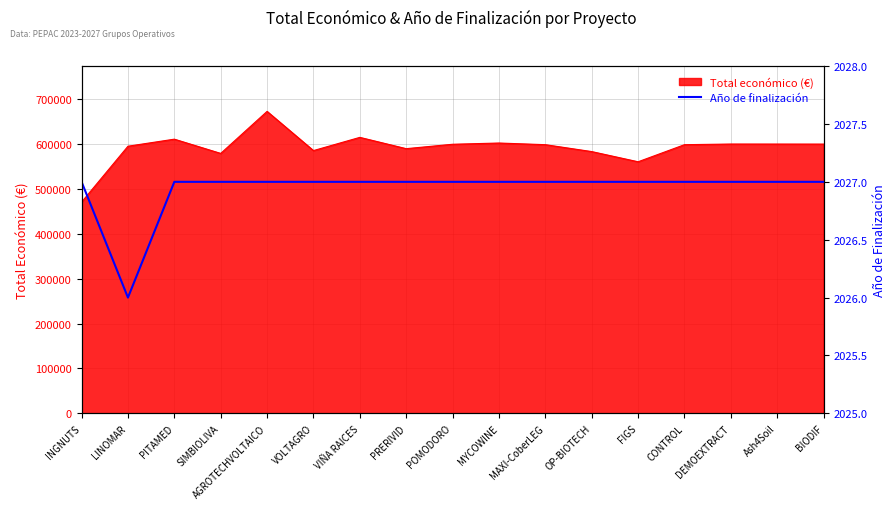

Reading right to left, transcribe all the data shown in this chart.

2027	2027	2027	2027	2027	2027	2027	2027	2027	2027	2027	2027	2027	2027	2027	2026	2027